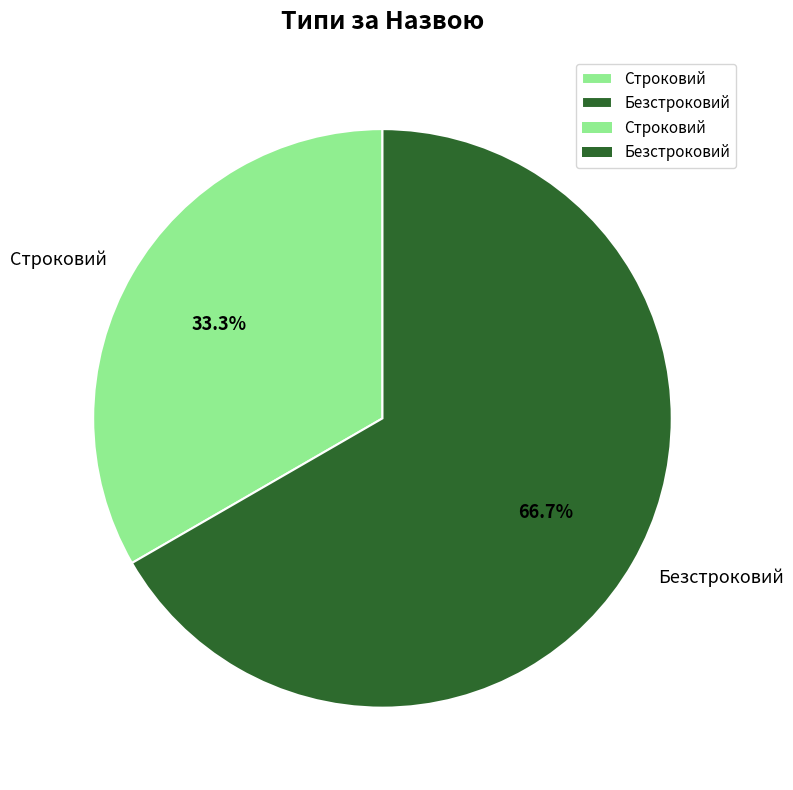

What percentage is the Строковий slice, to the nearest percent?

33%